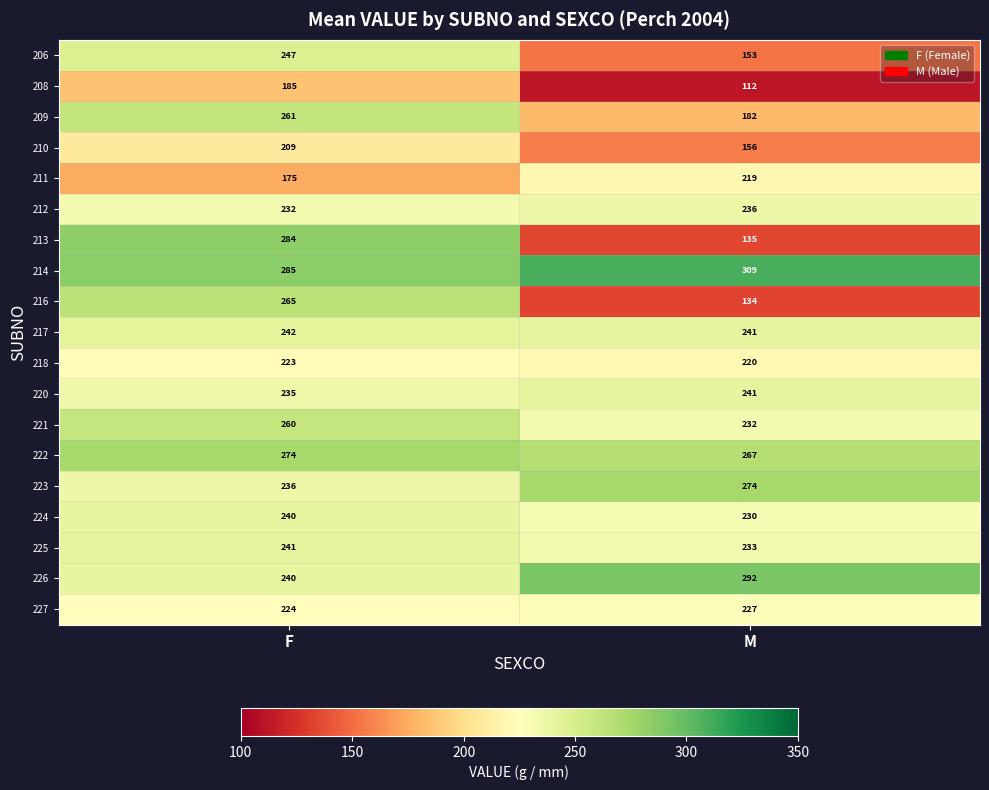

What is the difference between the 226 values at M and F?

52